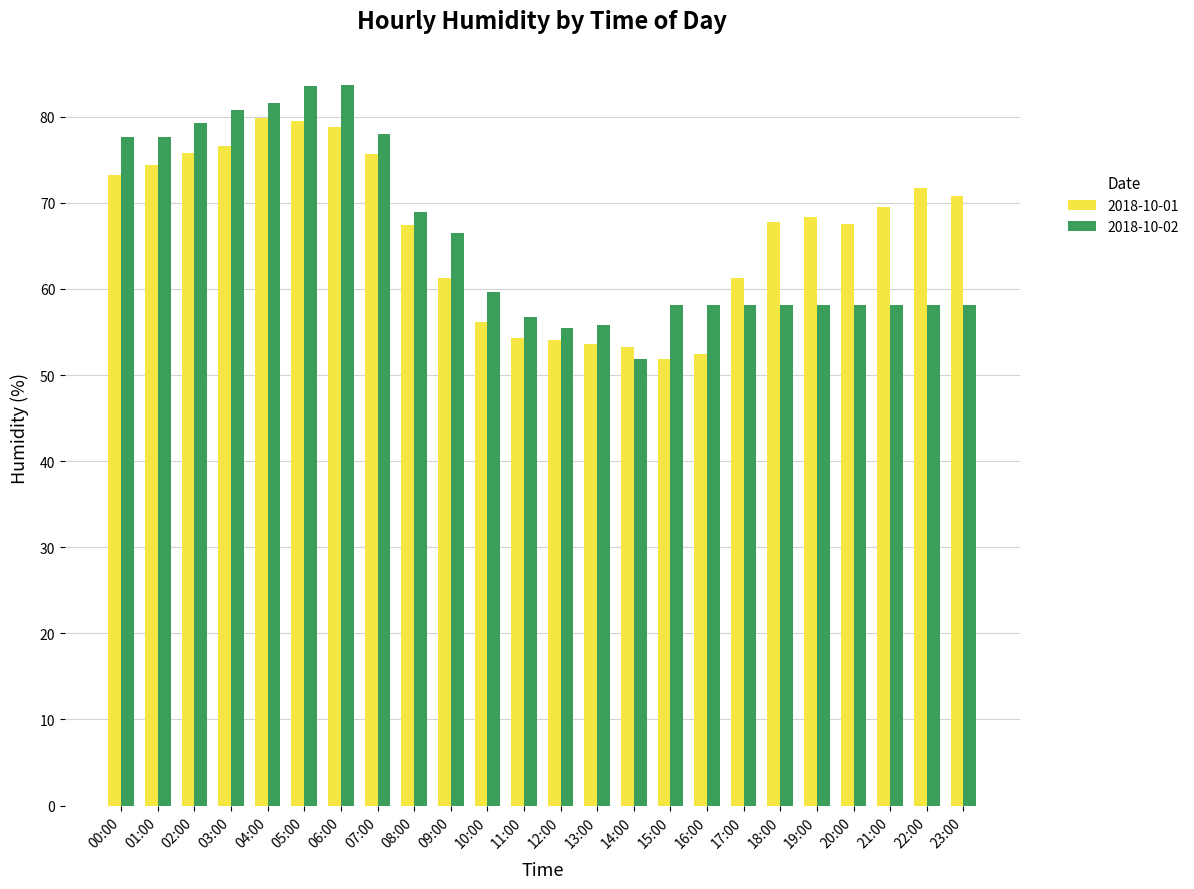

Between 03:00 and 09:00, which series saw the biggest shift?

2018-10-01